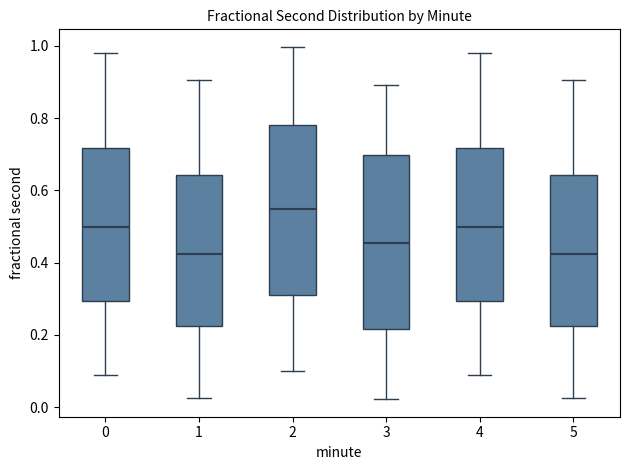

Reading left to right, transcribe this box plot: for each box, give where its median line is, the range the box spans, and where its two whiskers end, as read against the y-axis. The values are not printed on the chart, so give them approximately, as read against the axis.

0: median 0.50, box 0.30 to 0.72, whiskers 0.10 to 0.98
1: median 0.42, box 0.22 to 0.64, whiskers 0.02 to 0.90
2: median 0.54, box 0.32 to 0.78, whiskers 0.10 to 1.00
3: median 0.46, box 0.22 to 0.70, whiskers 0.02 to 0.90
4: median 0.50, box 0.30 to 0.72, whiskers 0.10 to 0.98
5: median 0.42, box 0.22 to 0.64, whiskers 0.02 to 0.90